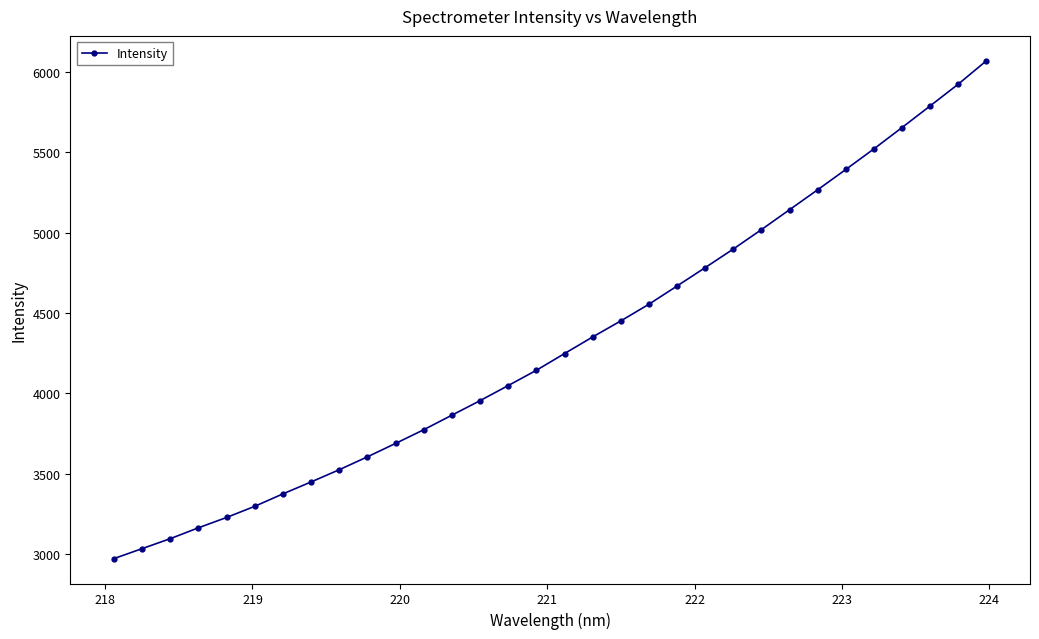

What is the value of the 20th point from the left?

4554.8